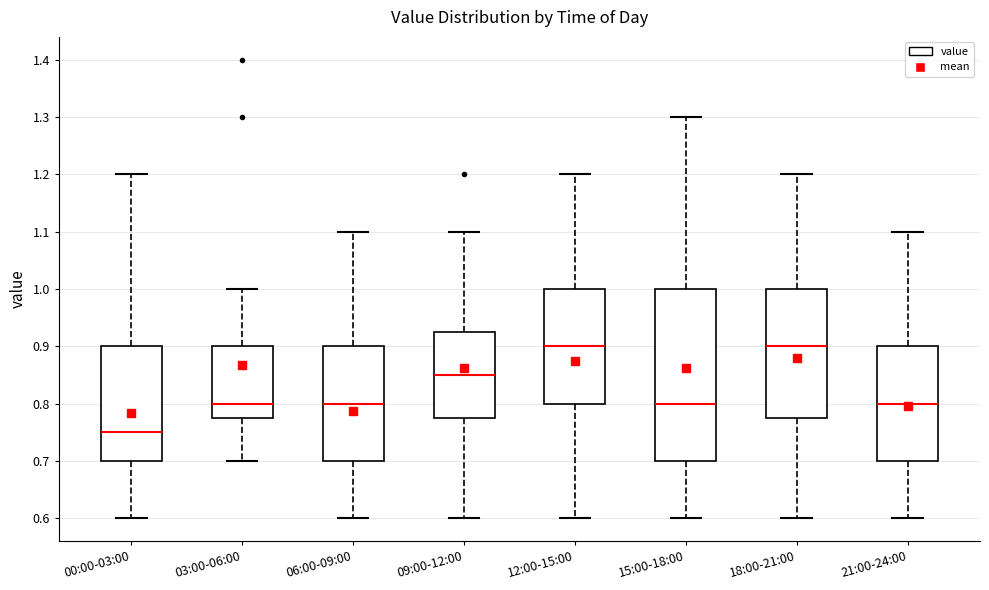

Which box is the tallest, from its lower edge to its upper edge?

15:00-18:00